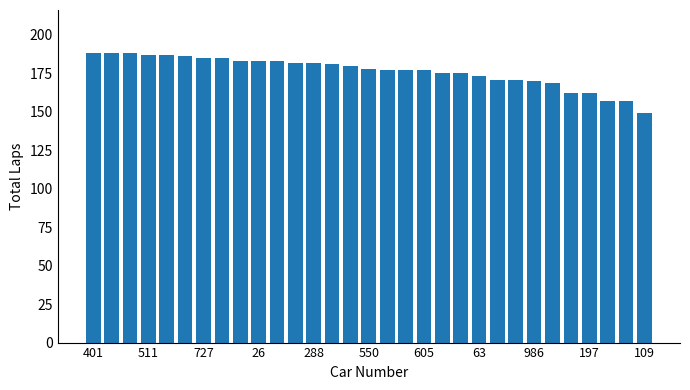

Count the number of data series in this chart.

1